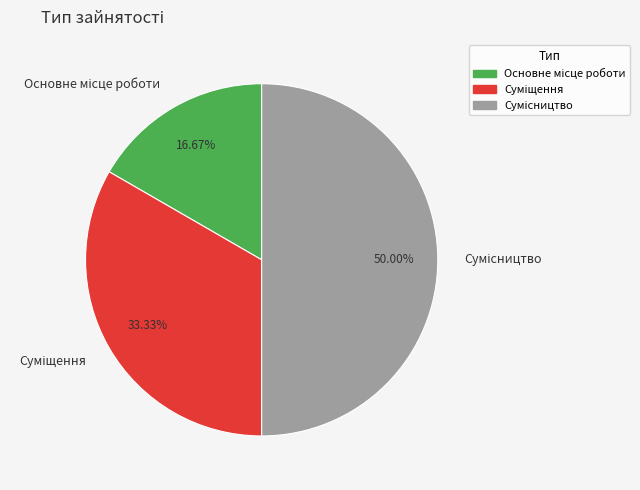

Which category has the biggest portion of the pie?

Сумісництво